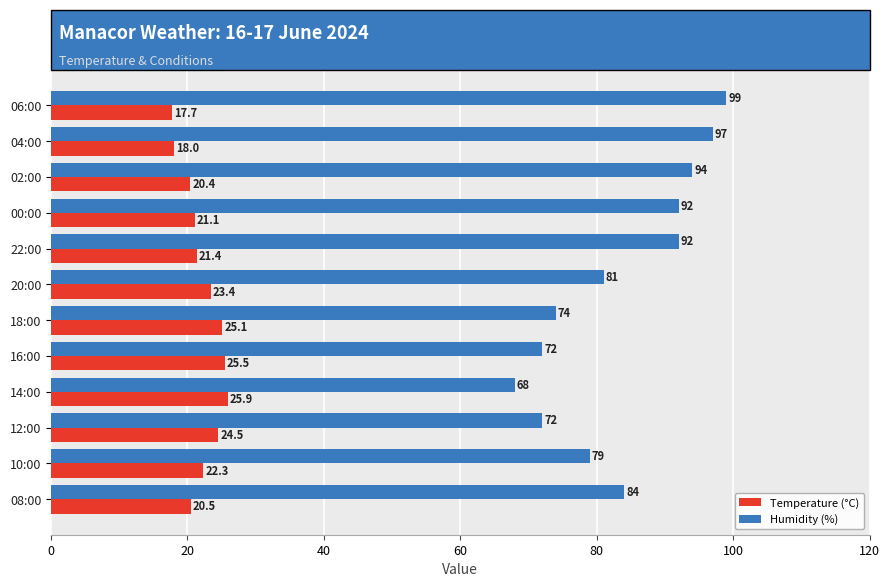

Rank the categories by Temperature (°C) value from lowest to highest.

06:00, 04:00, 02:00, 08:00, 00:00, 22:00, 10:00, 20:00, 12:00, 18:00, 16:00, 14:00